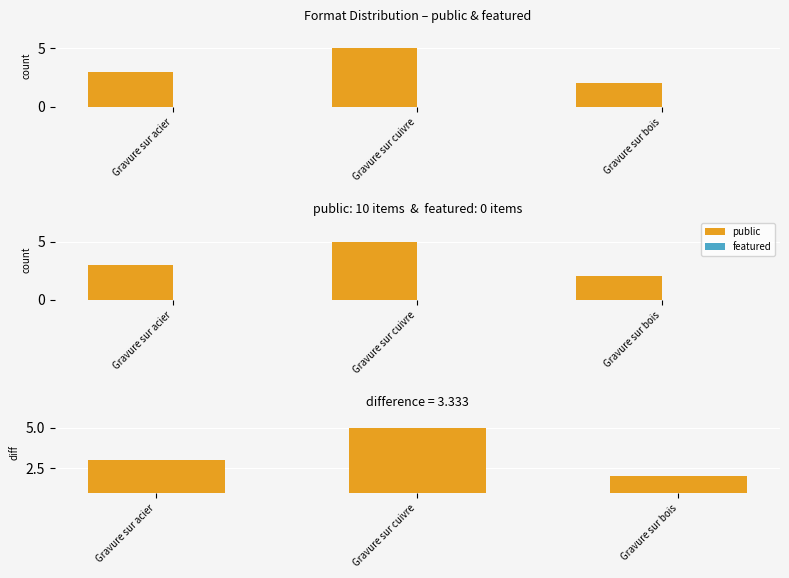

What is the label of the 3rd bar from the right?

Gravure sur acier